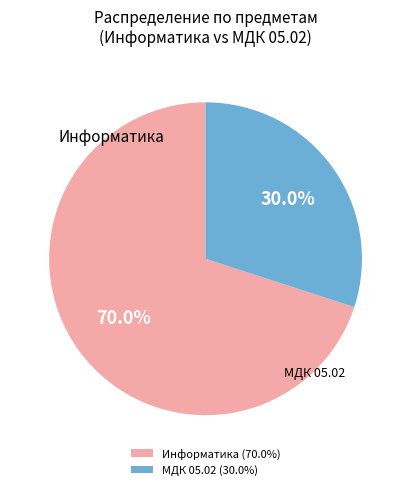

Between МДК 05.02 (30.0%) and Информатика (70.0%), which is larger?

Информатика (70.0%)